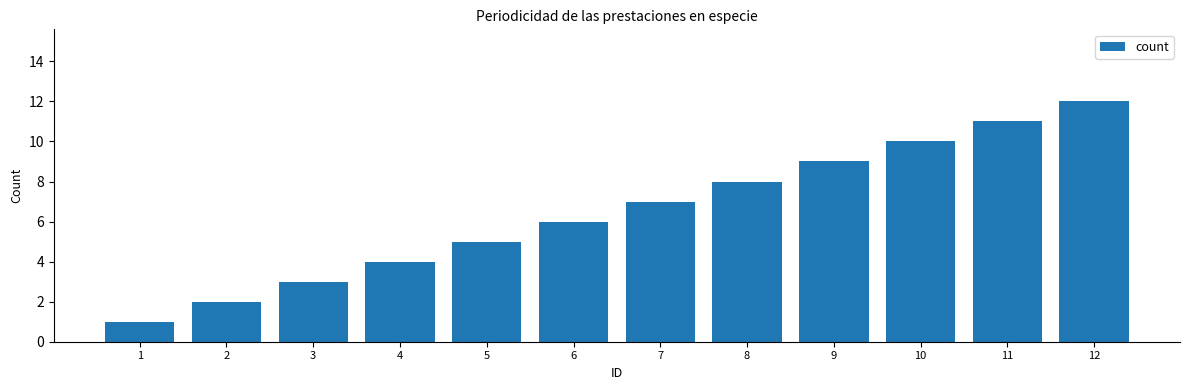

Reading left to right, what are all the values shown in this chart?

1=1	2=2	3=3	4=4	5=5	6=6	7=7	8=8	9=9	10=10	11=11	12=12